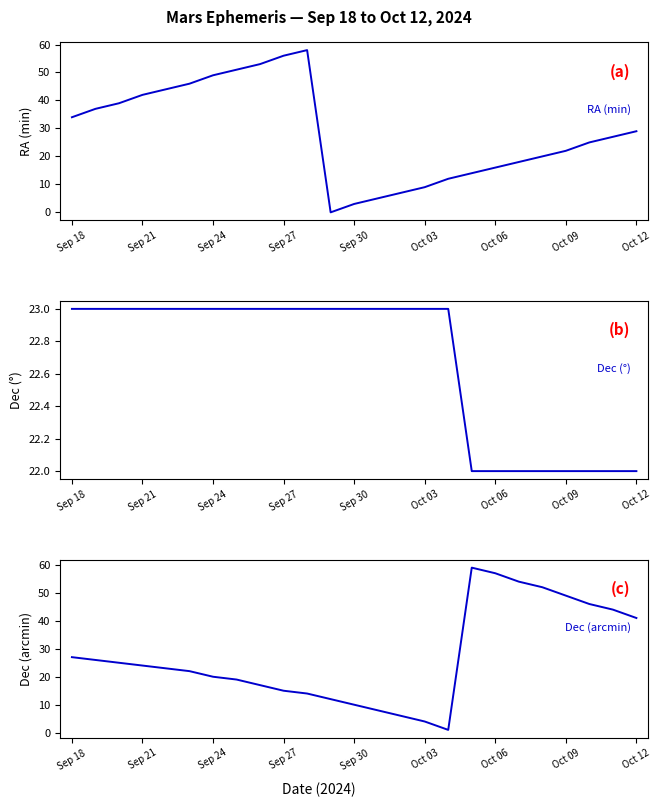

At Sep 24, list the series in order from largest to smallest.

RA (min), Dec (arcmin), Dec (deg)